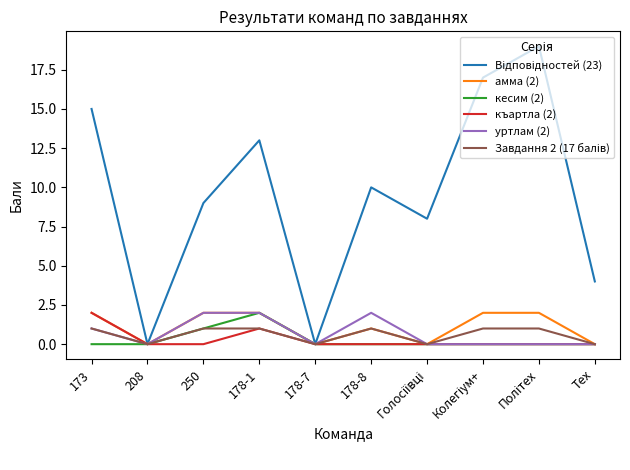

How many lines are shown in the chart?

6